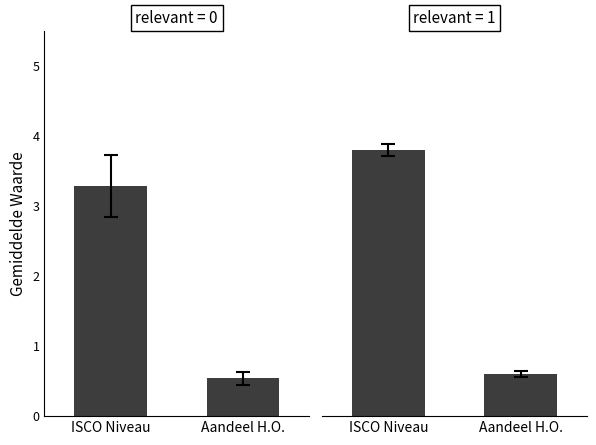

Count the number of data series in this chart.

2